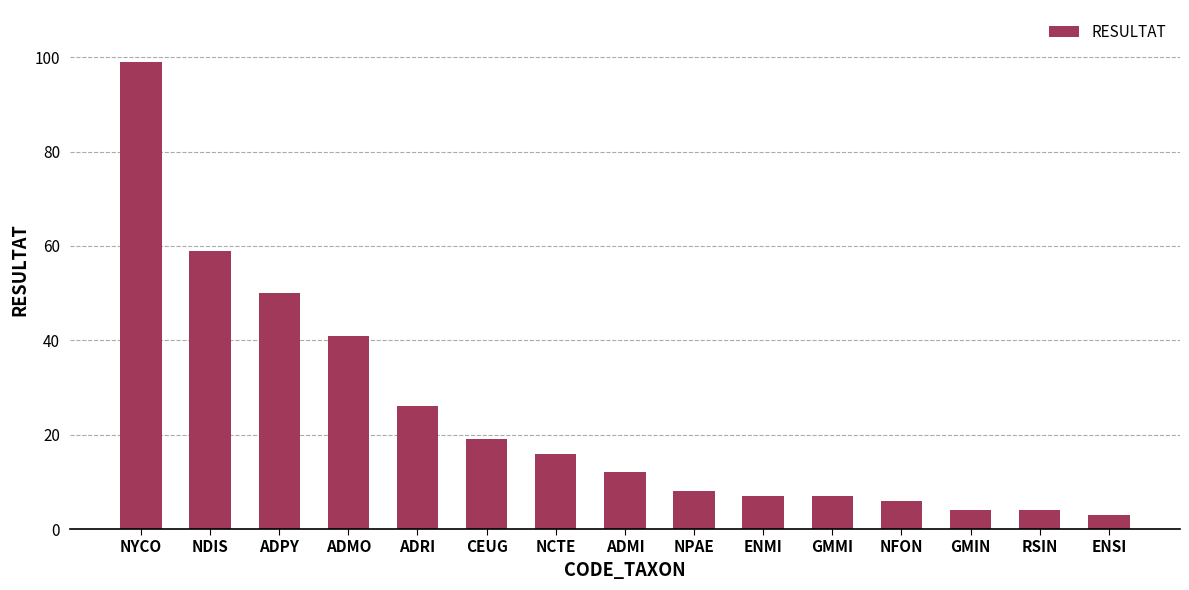

What is the value of the 10th bar from the left?

7